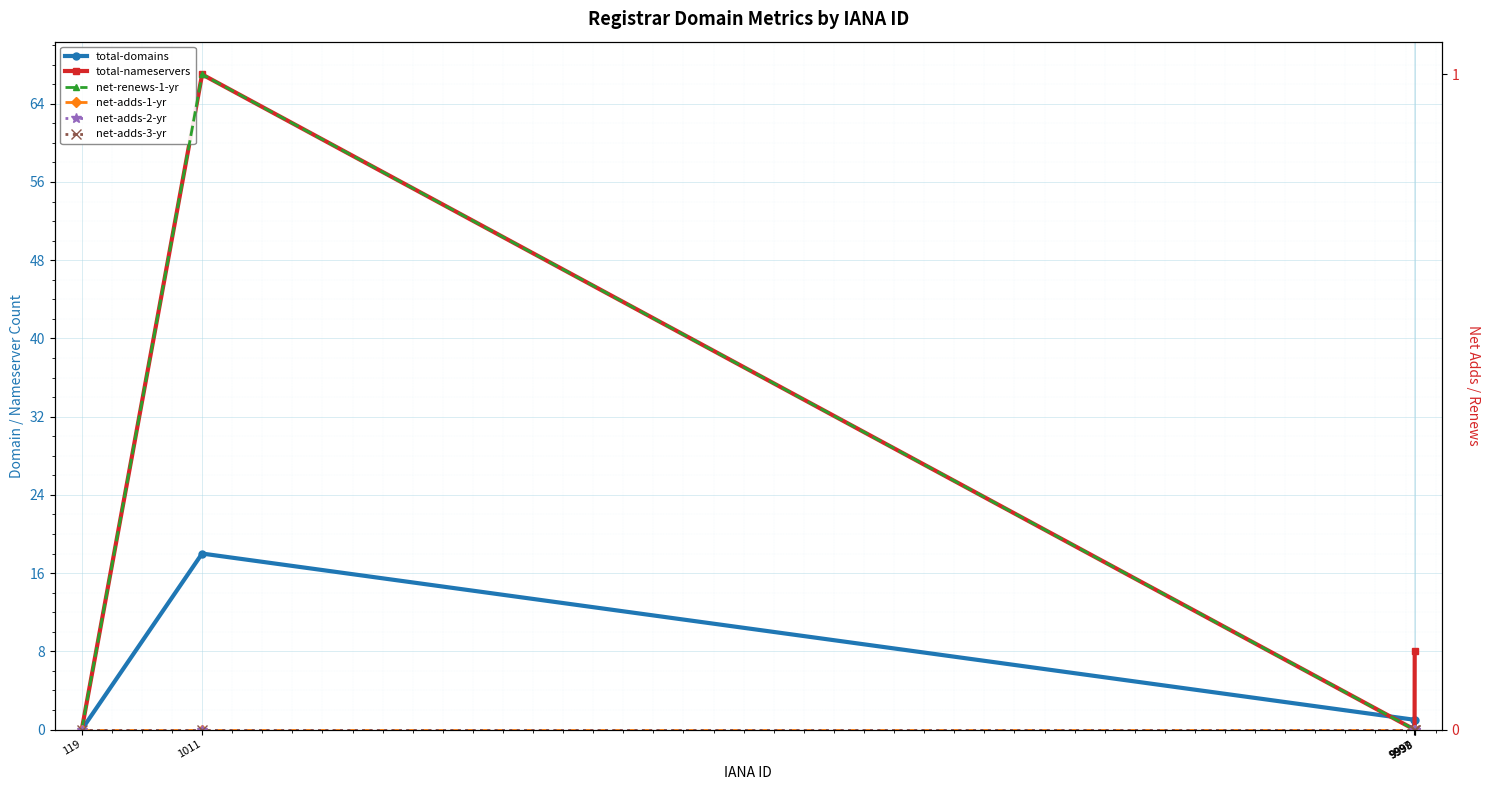

True or false: net-adds-3-yr and net-adds-2-yr intersect in this chart.

False